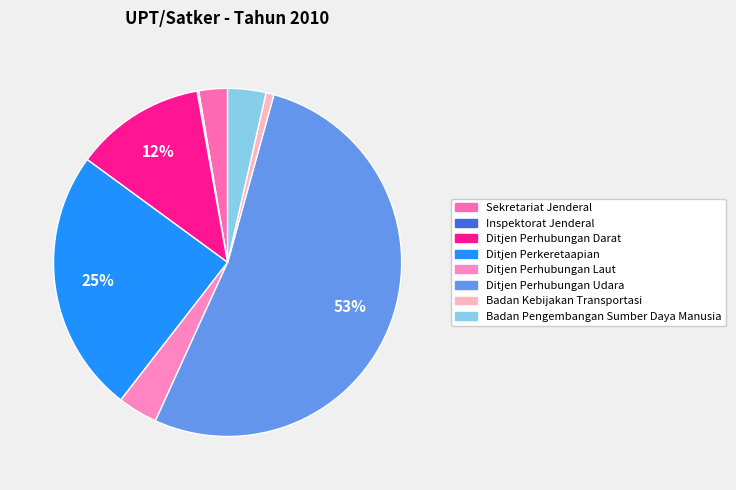

True or false: Badan Pengembangan Sumber Daya Manusia accounts for 18% of the total.

False